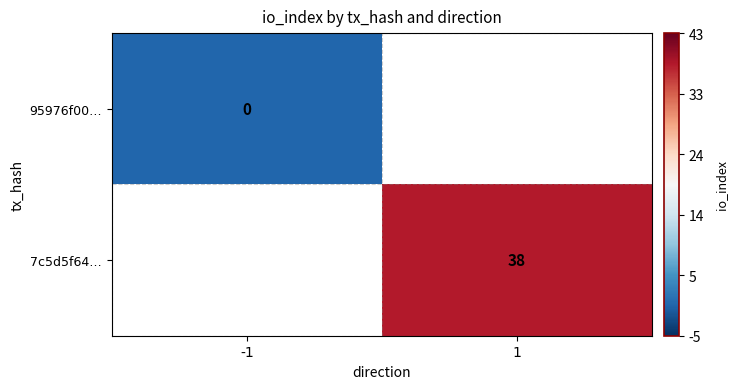

Is the value of 7c5d5f64… at 1 greater than the value of 95976f00… at -1?

Yes